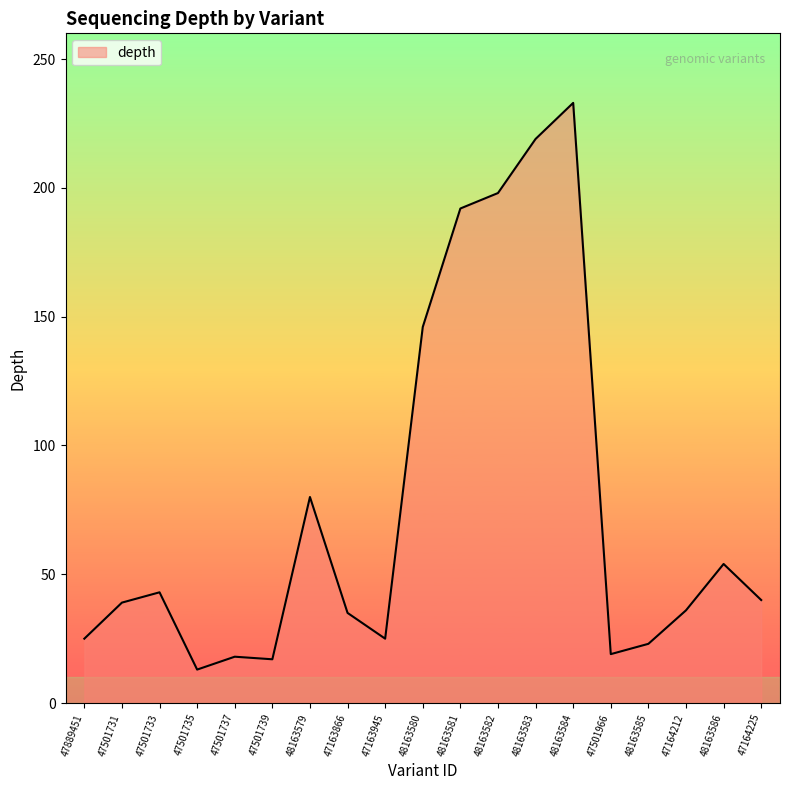

What is the greatest value displayed?

233